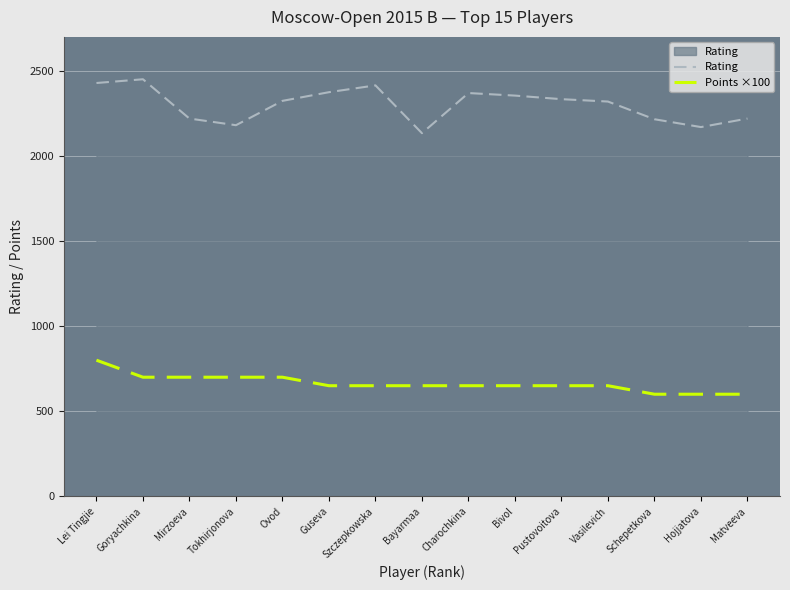

What is the minimum value for Points ×100?

600